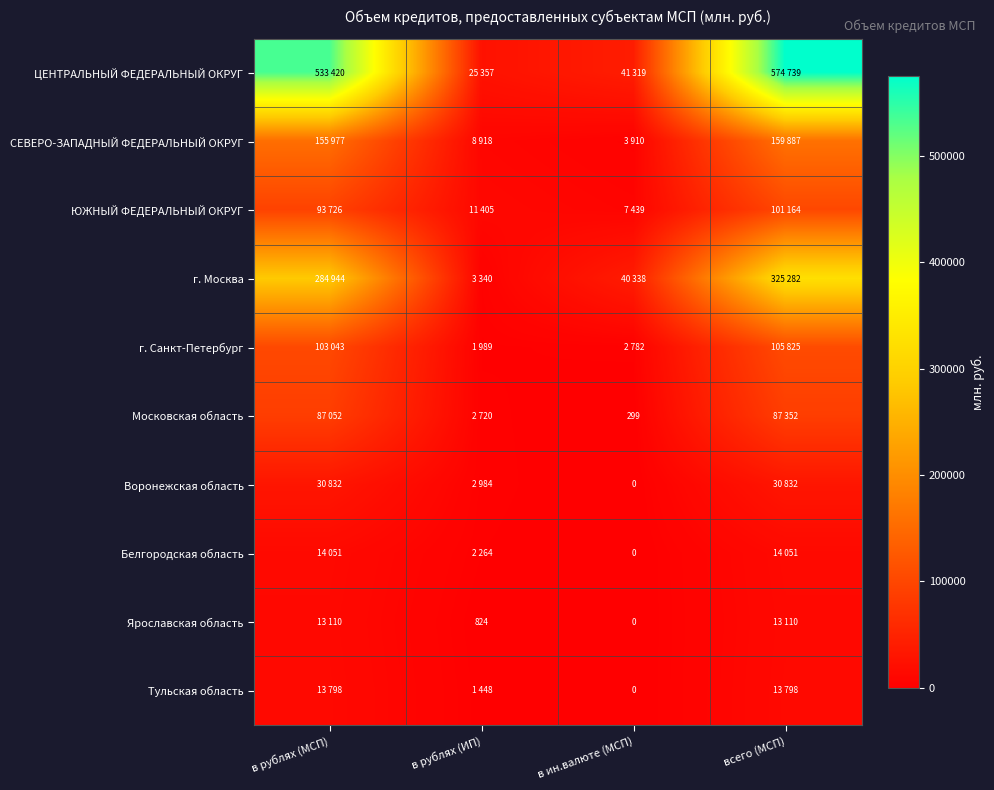

True or false: Московская область has a value of 430 at в ин.валюте (МСП).

False